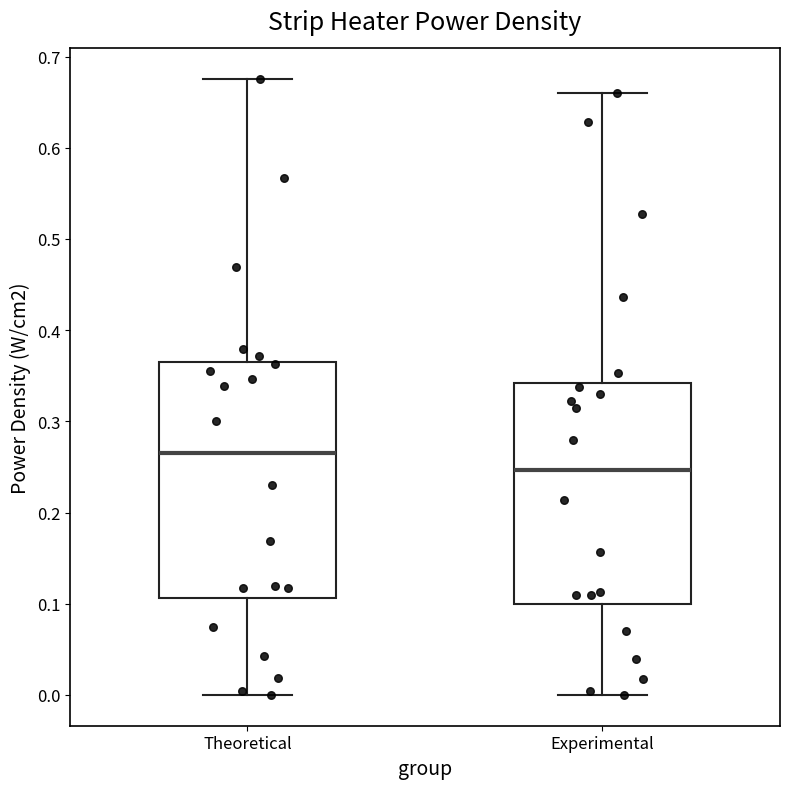

Where does the median line of the box for Theoretical sit on the y-axis? The values are not printed on the chart, so give them approximately, as read against the axis.

0.26